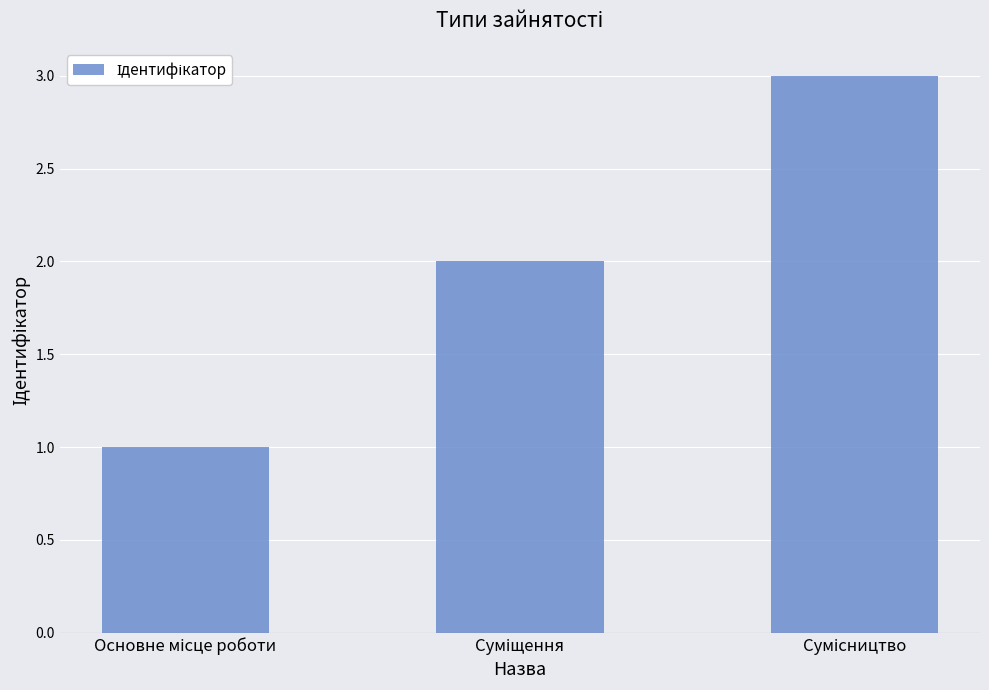

Reading left to right, extract all data points from this chart.

1	2	3